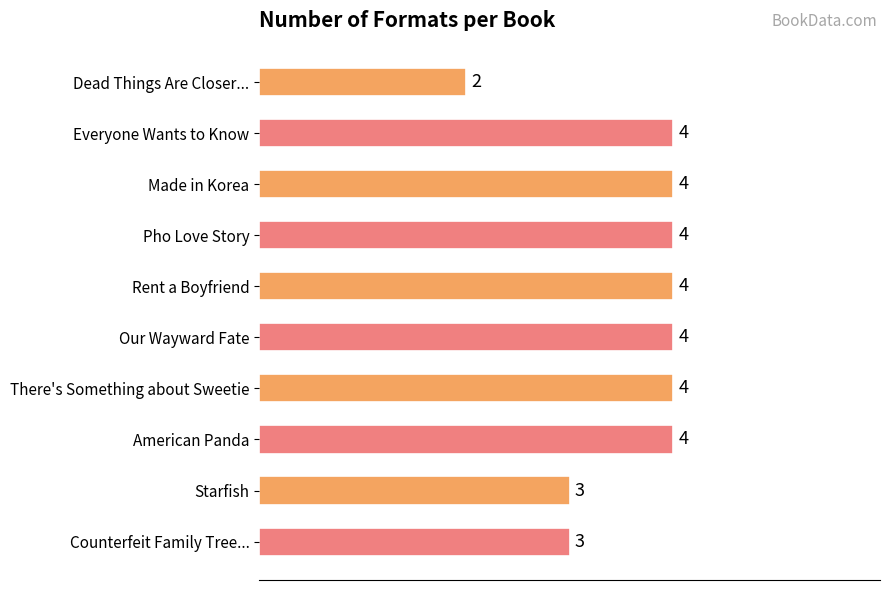

What is the average value?

4